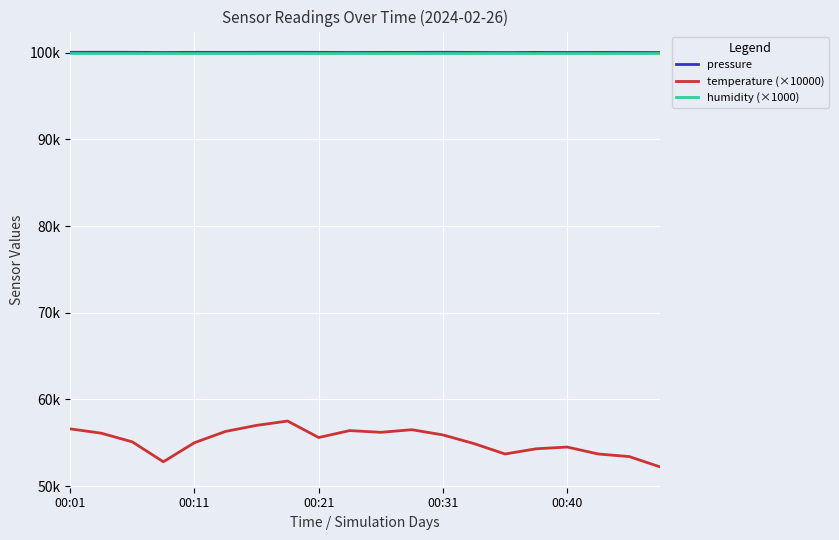

What is the sum of all humidity (×1000) values?

2000000.0